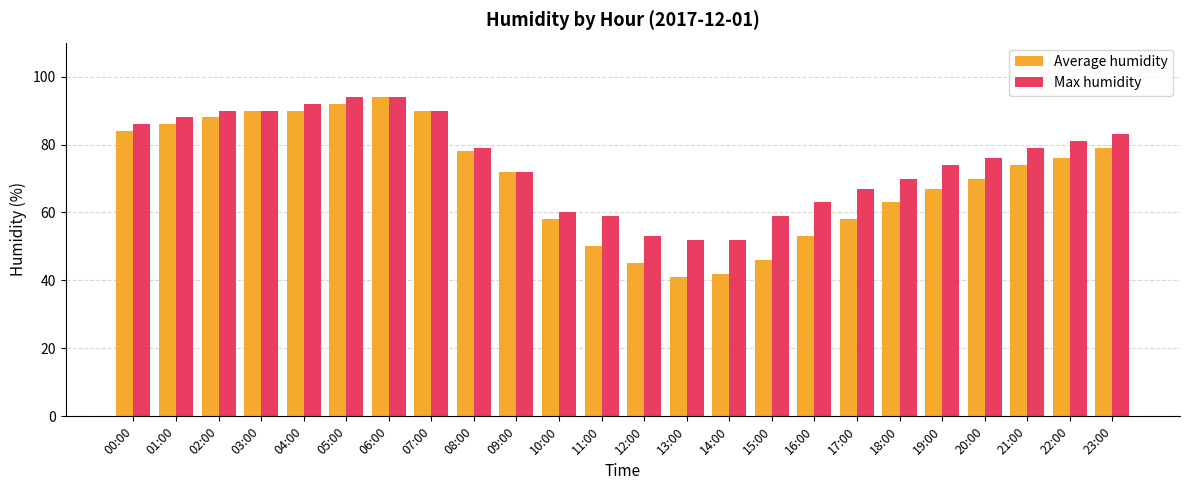

At which label does Max humidity first exceed 79?

00:00